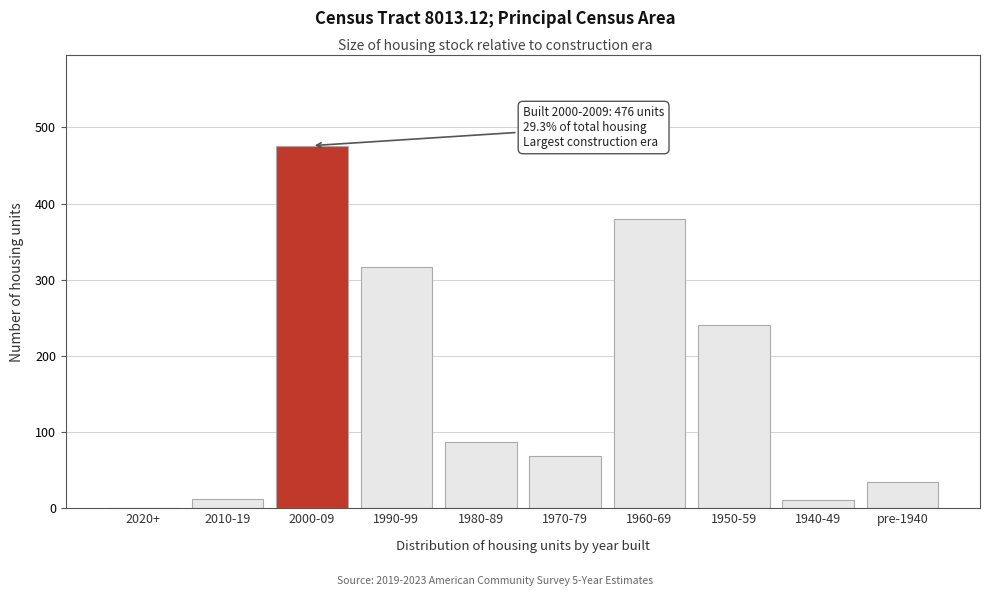

Which category has the highest value across all series?

2000-09